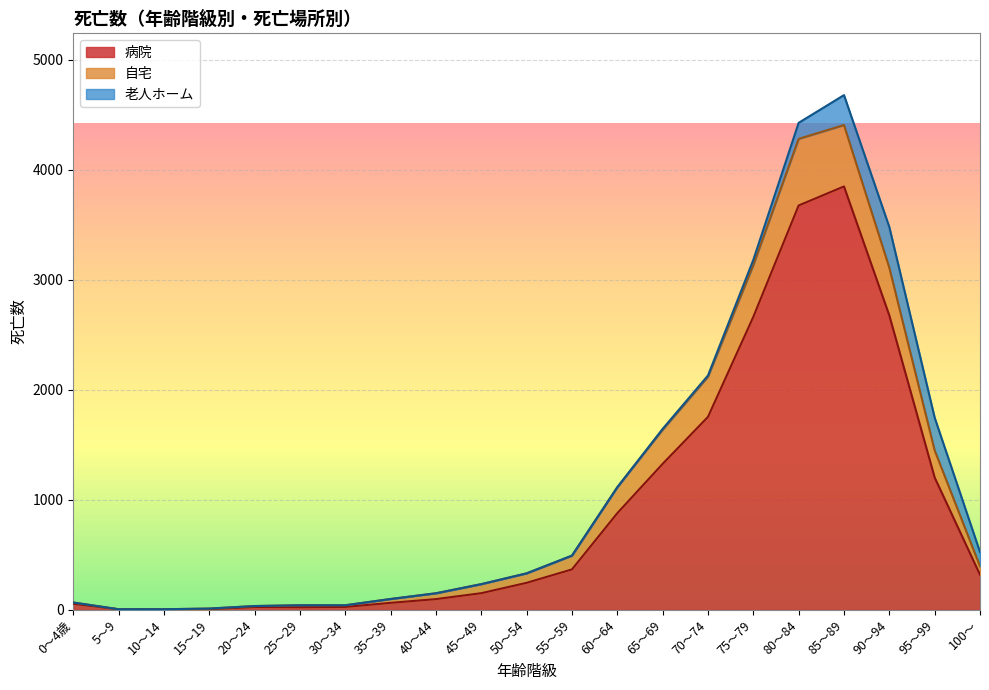

Which category has the highest value in the 病院 series?

85～89